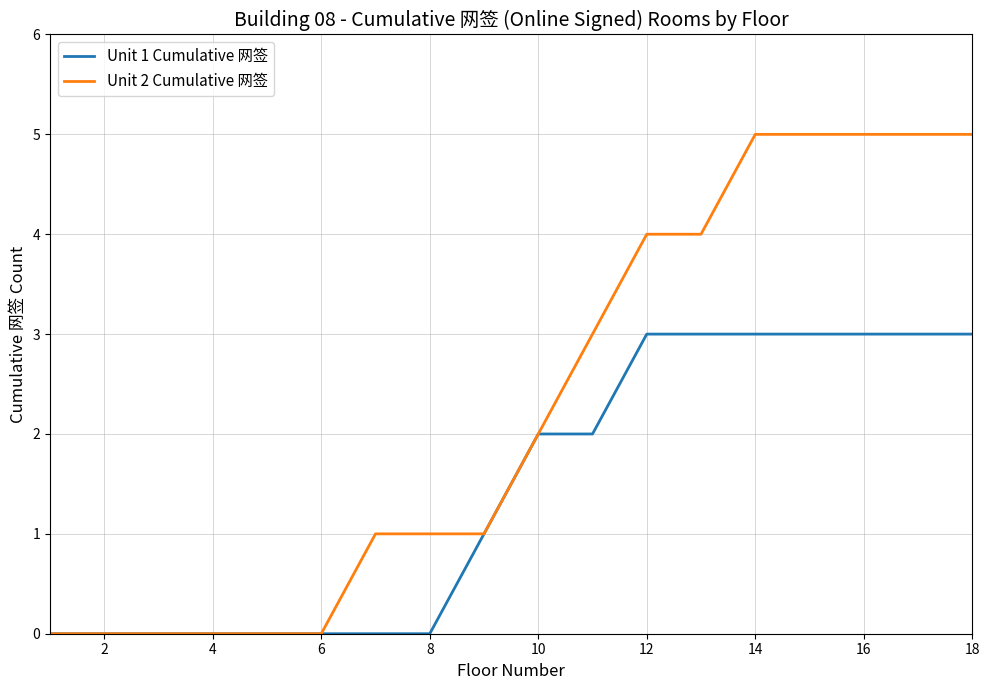

Which series has the largest range (max minus min)?

Unit 2 Cumulative 网签